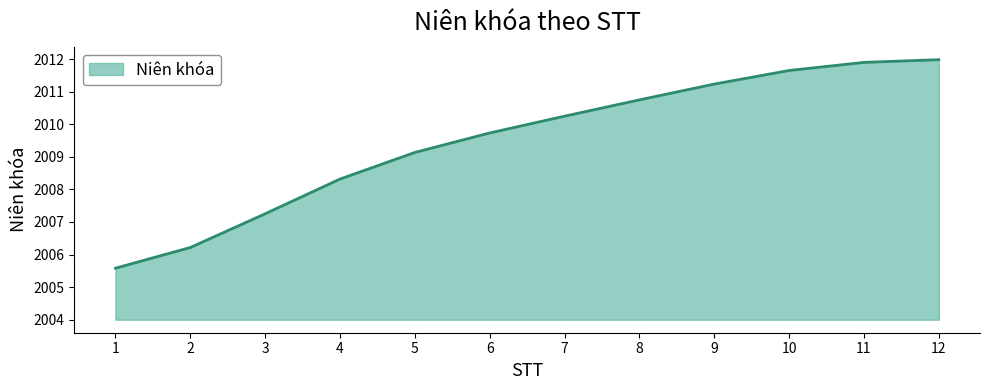

What is the difference between the maximum and minimum values?

6.4